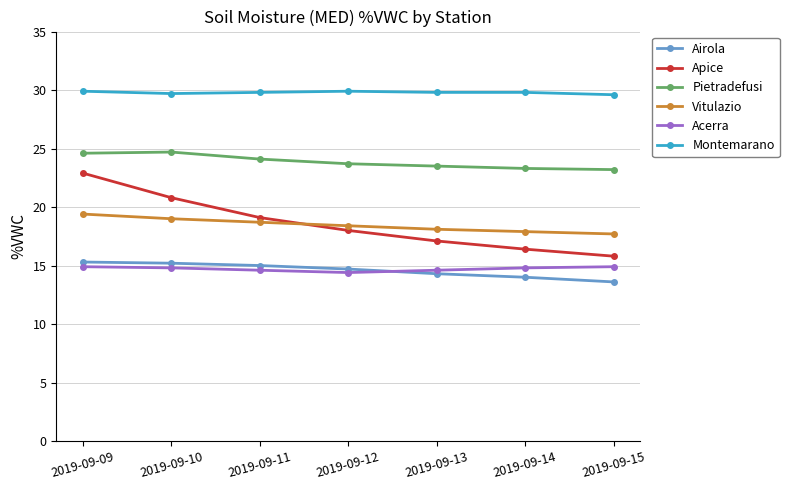

True or false: Acerra has a value of 22.5 at 2019-09-14.

False